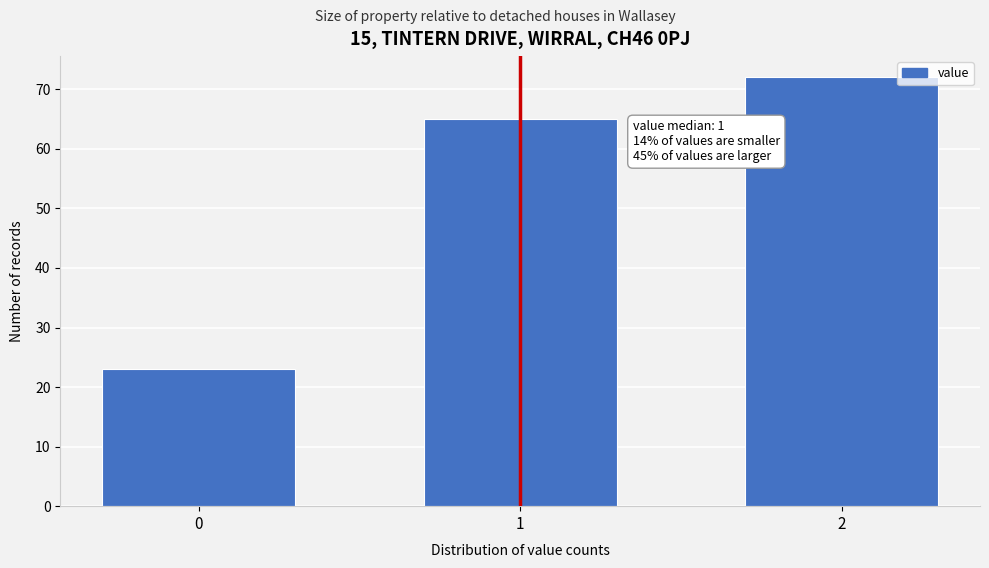

Reading left to right, what are all the values shown in this chart?

0=23	1=65	2=72